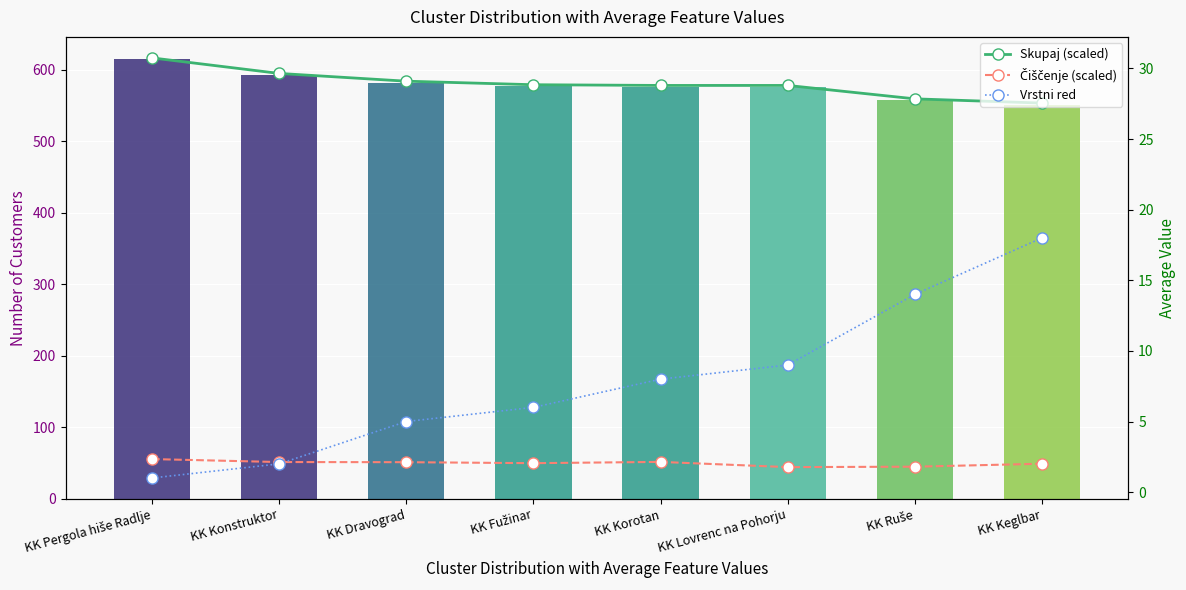

Which label corresponds to the smallest value in the chart?

KK Pergola hiše Radlje